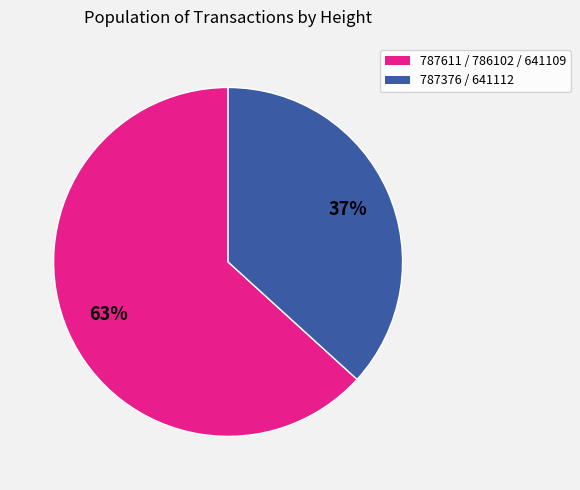

Approximately how many times larger is the value at 787611 / 786102 / 641109 compared to 787376 / 641112?

1.7